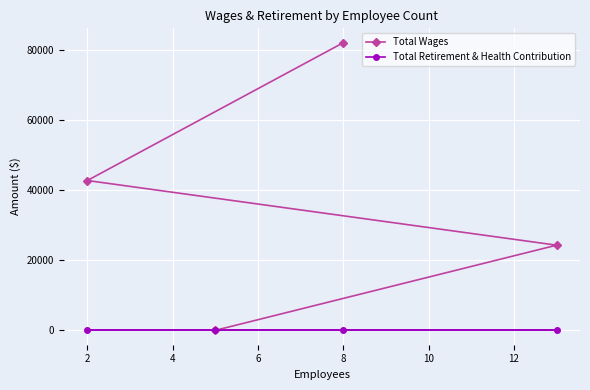

Rank the series by their average value, from highest to lowest.

Total Wages, Total Retirement & Health Contribution